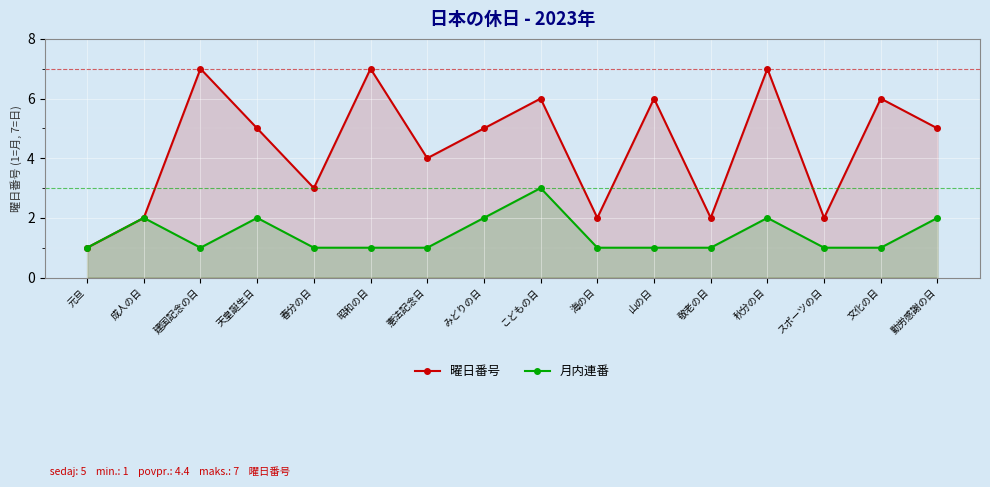

True or false: 曜日番号 and 月内連番 intersect in this chart.

False